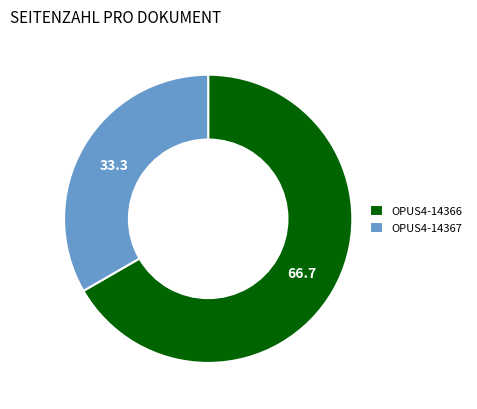

Do OPUS4-14367 and OPUS4-14366 together represent more than half of the pie?

Yes